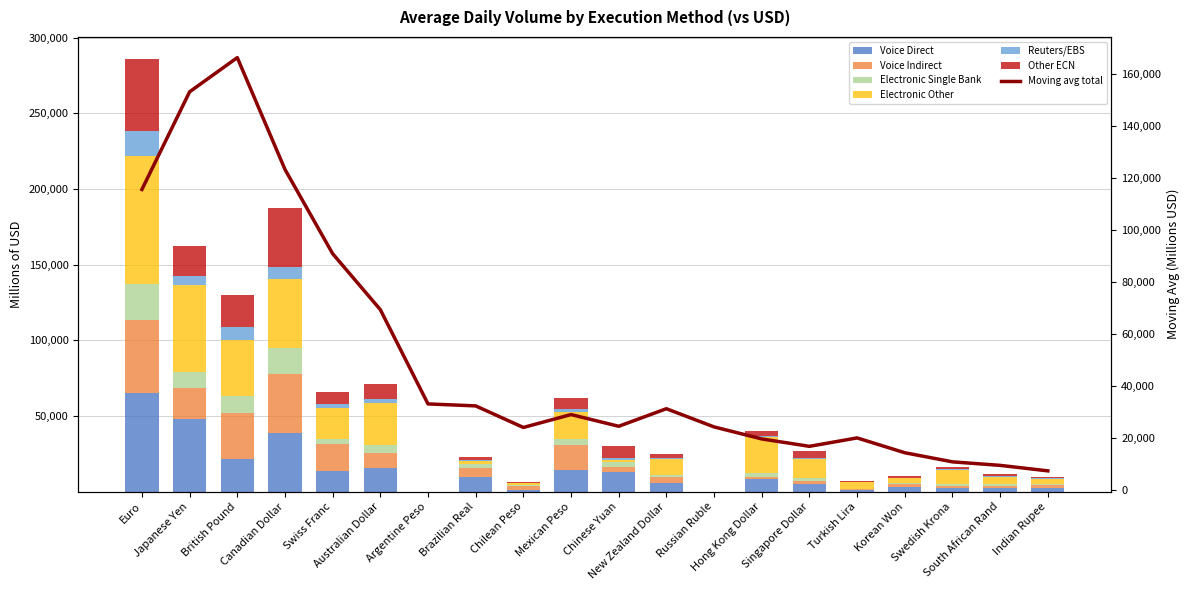

Where does the Voice Indirect series first go above 3361?

Euro